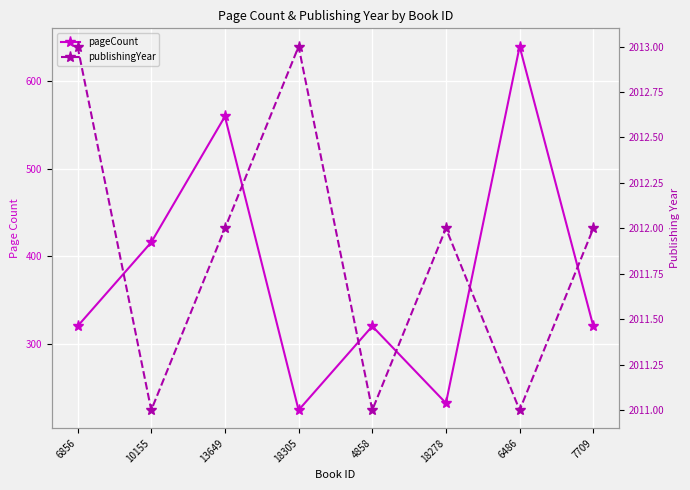

Between 6856 and 7709, which series saw the biggest shift?

publishingYear